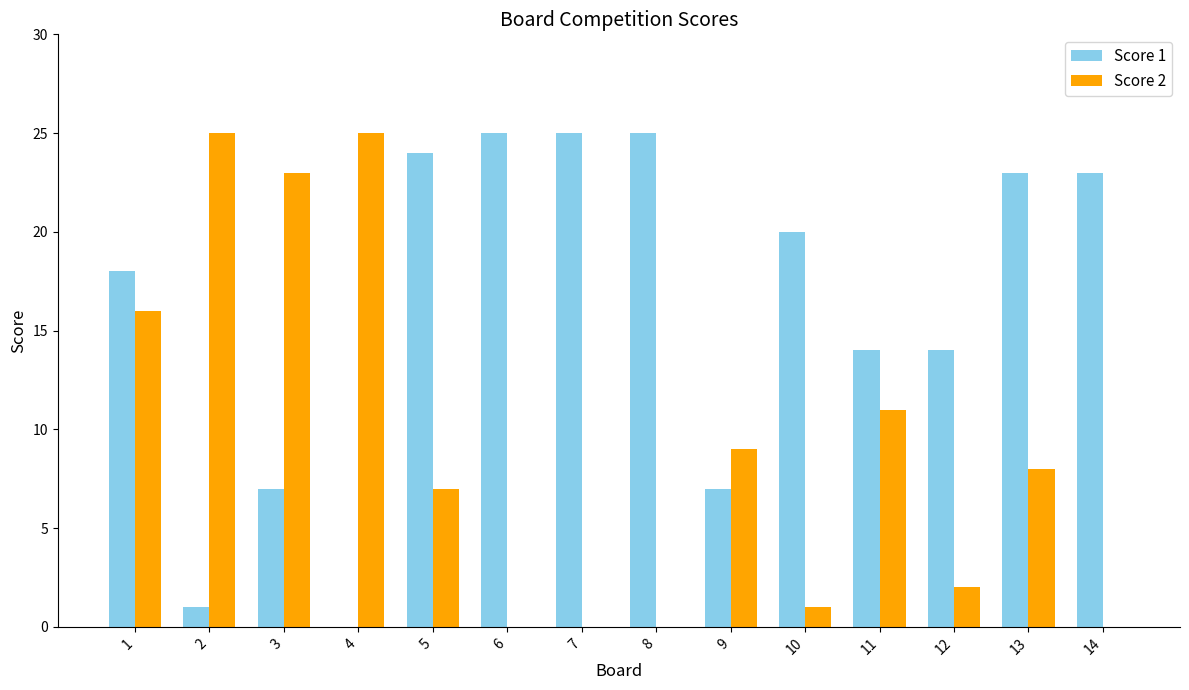

Is it true that Score 2 equals 25 at 4?

True